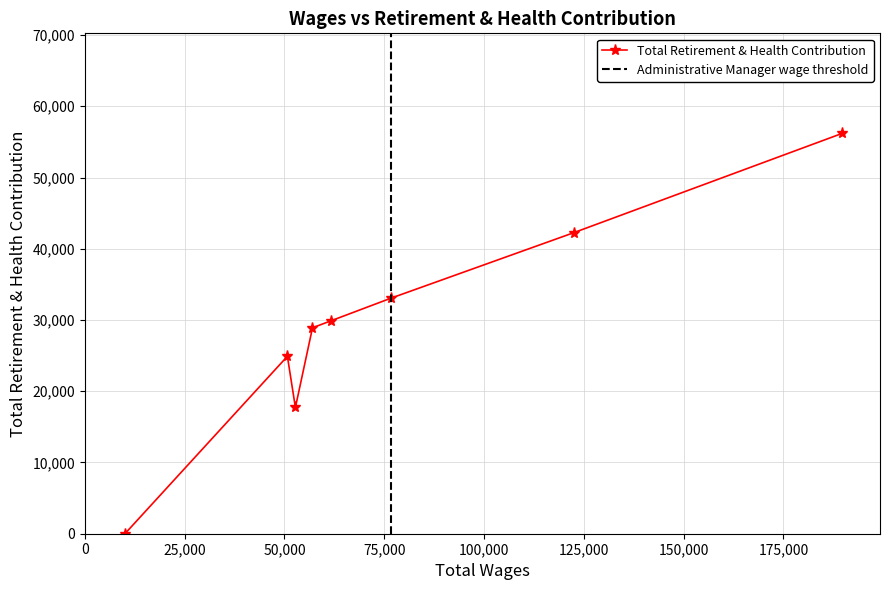

Which category has the lowest value across all series?

10031